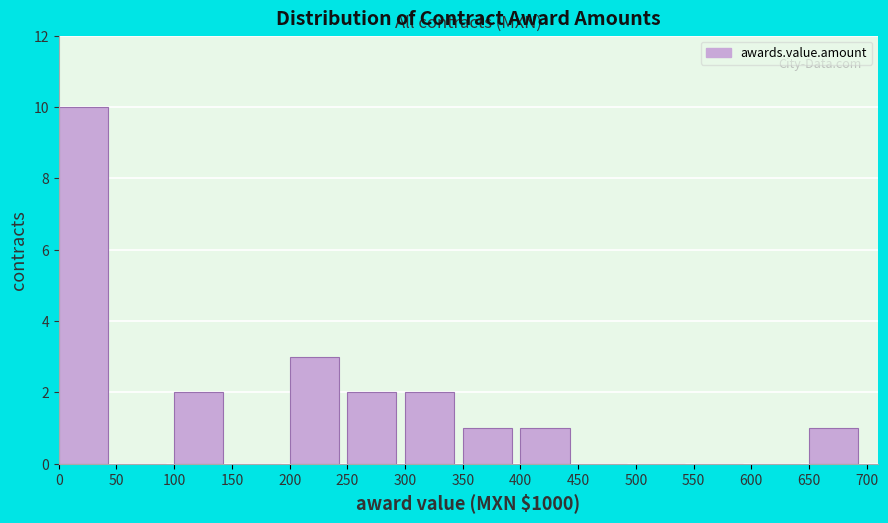

What is the height of the bar covering 200 to 250 on the x-axis? The values are not printed on the chart, so give them approximately, as read against the axis.

3